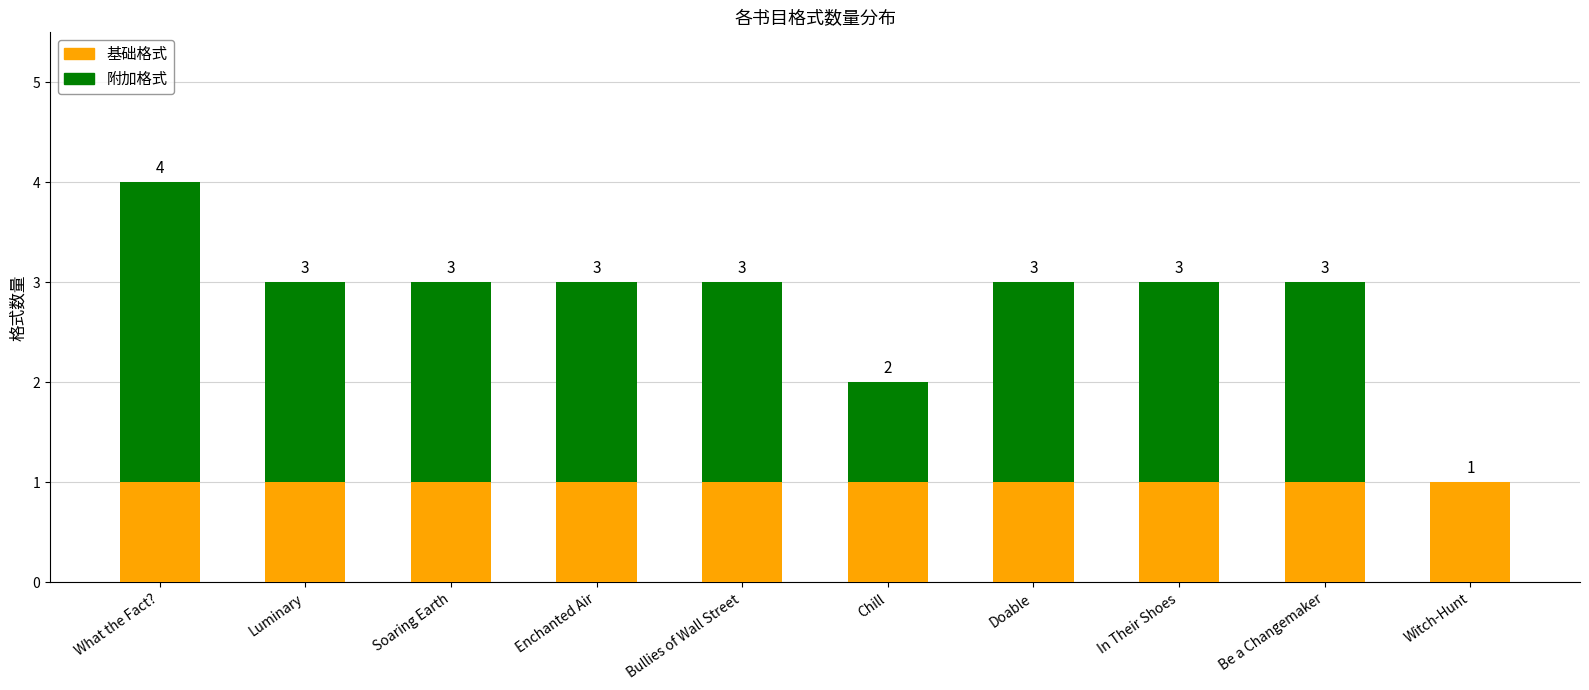

At which category is the sum across all series the highest?

What the Fact?